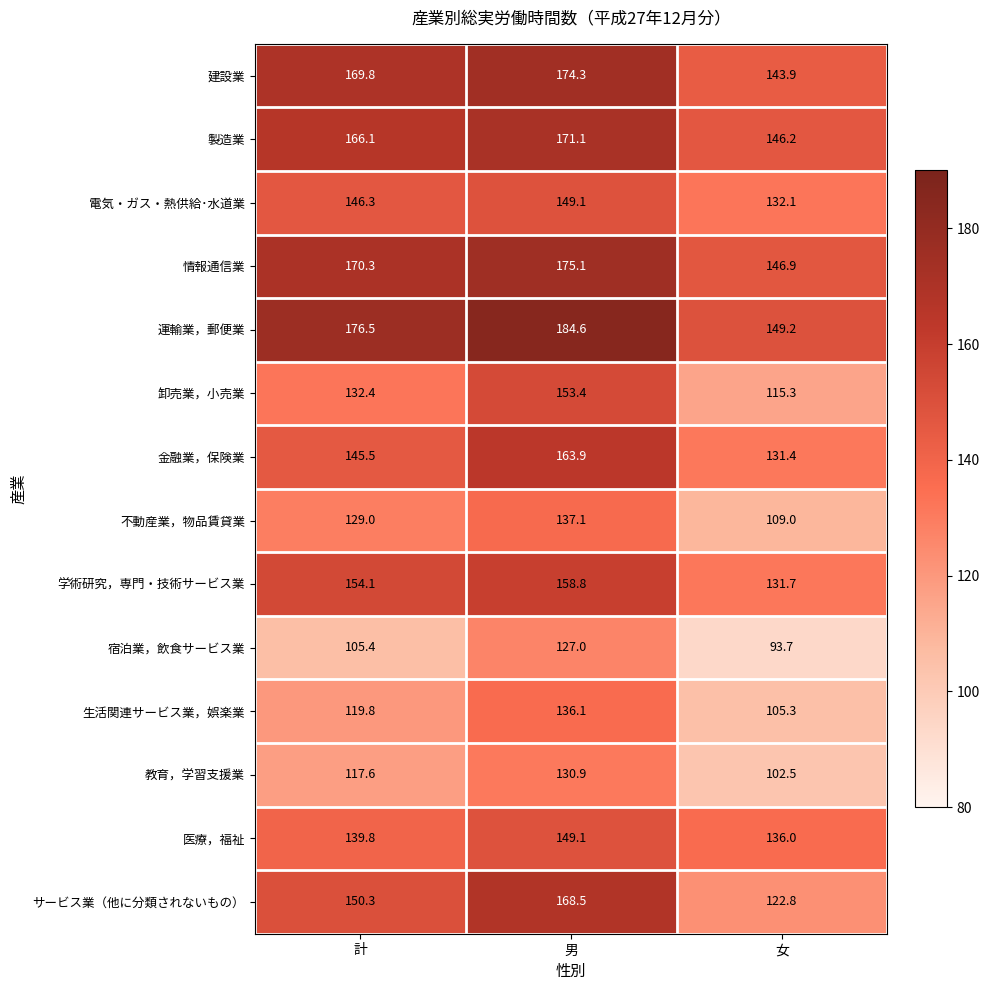

Rank the categories by 不動産業，物品賃貸業 value from highest to lowest.

男, 計, 女